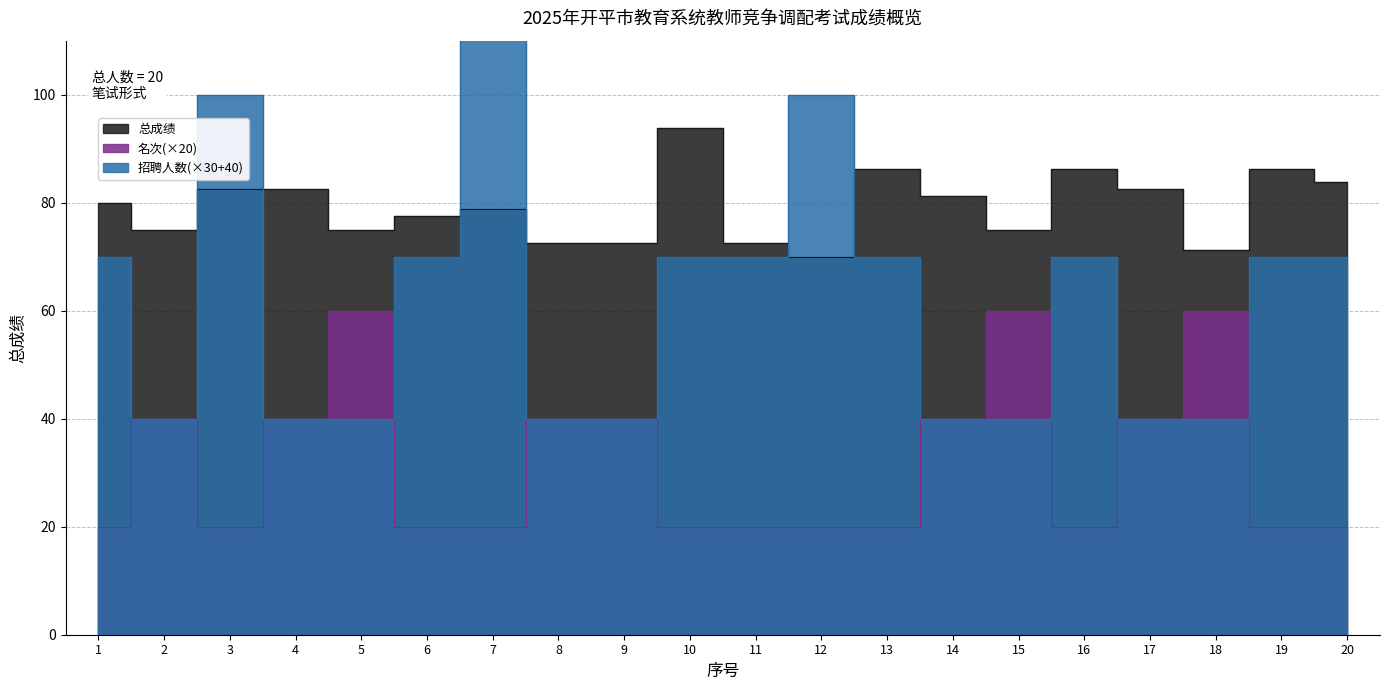

How many lines are shown in the chart?

3